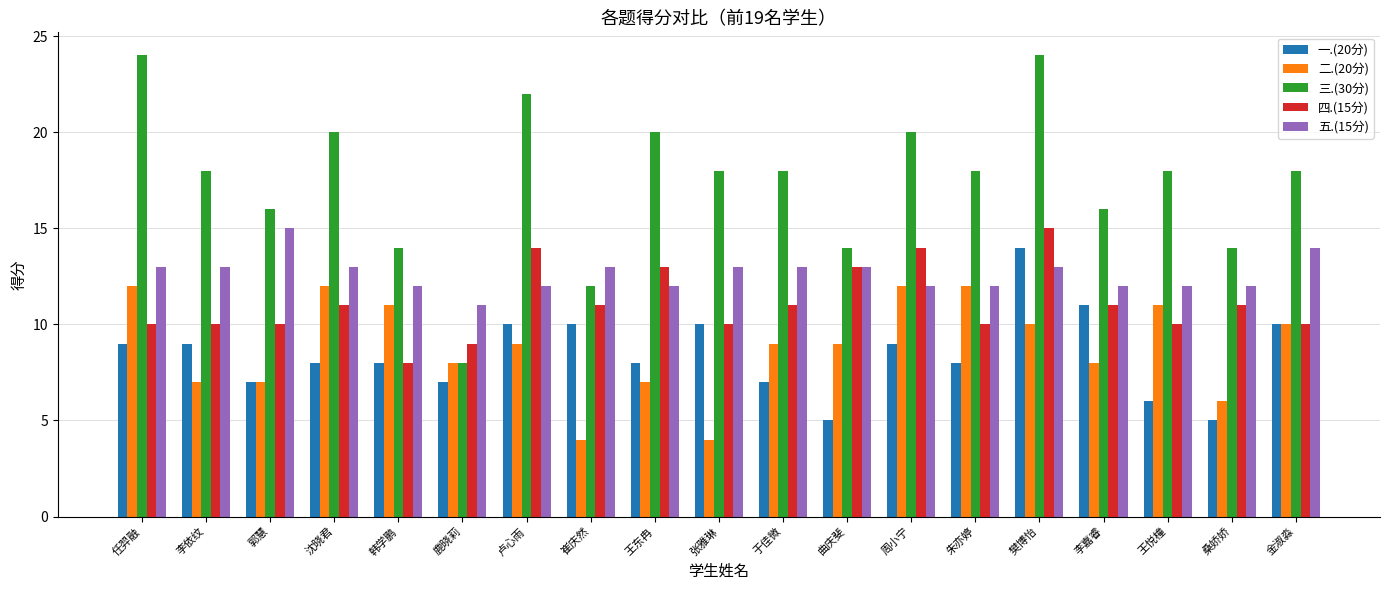

Is the value of 二.(20分) at 周小宁 greater than the value of 四.(15分) at 桑娇娇?

Yes